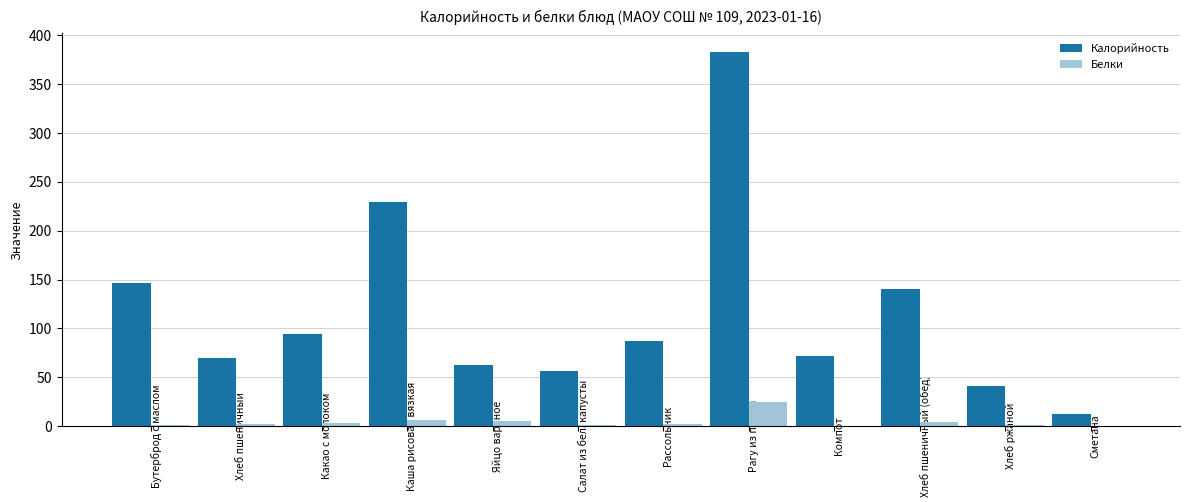

What is the difference between the Белки values at Рассольник and Яйцо вареное?

3.0